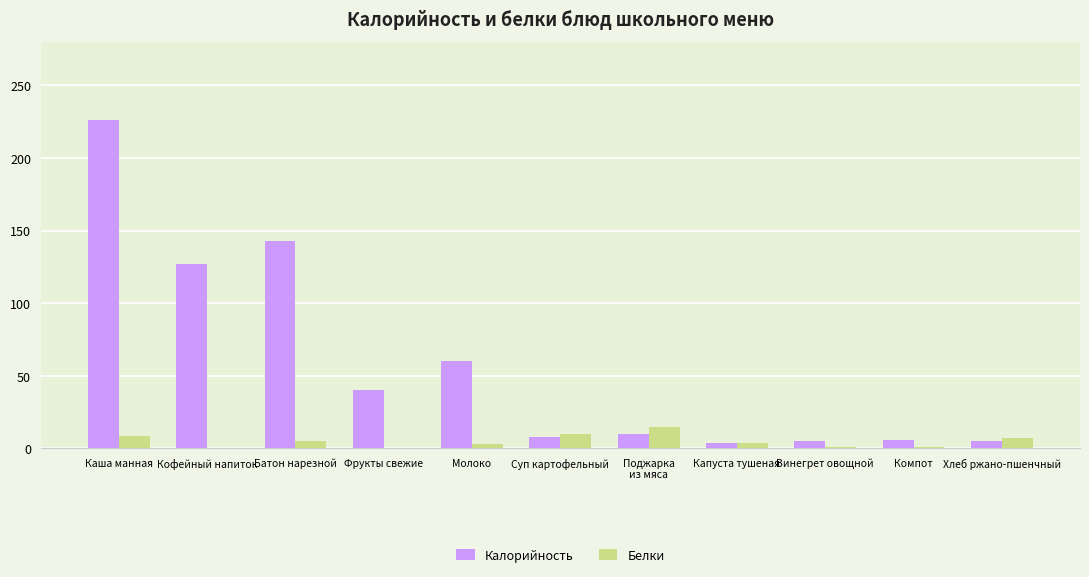

Which category has the highest value in the Калорийность series?

Каша манная